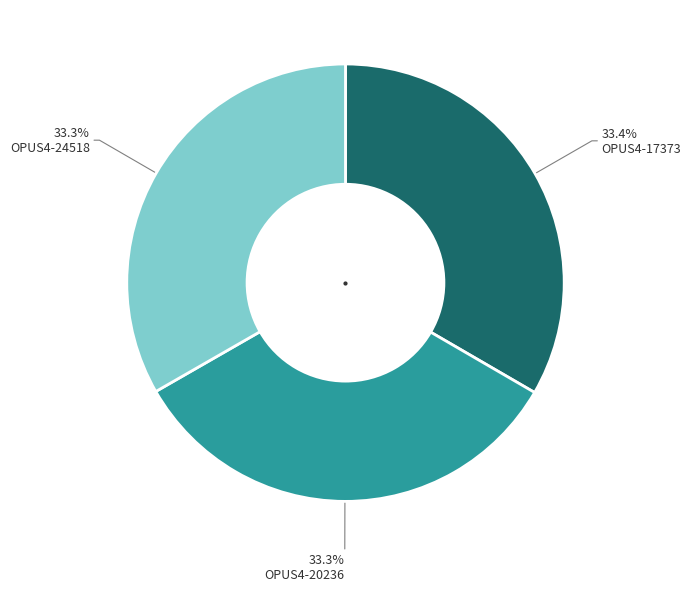

Does any single category account for the majority?

No